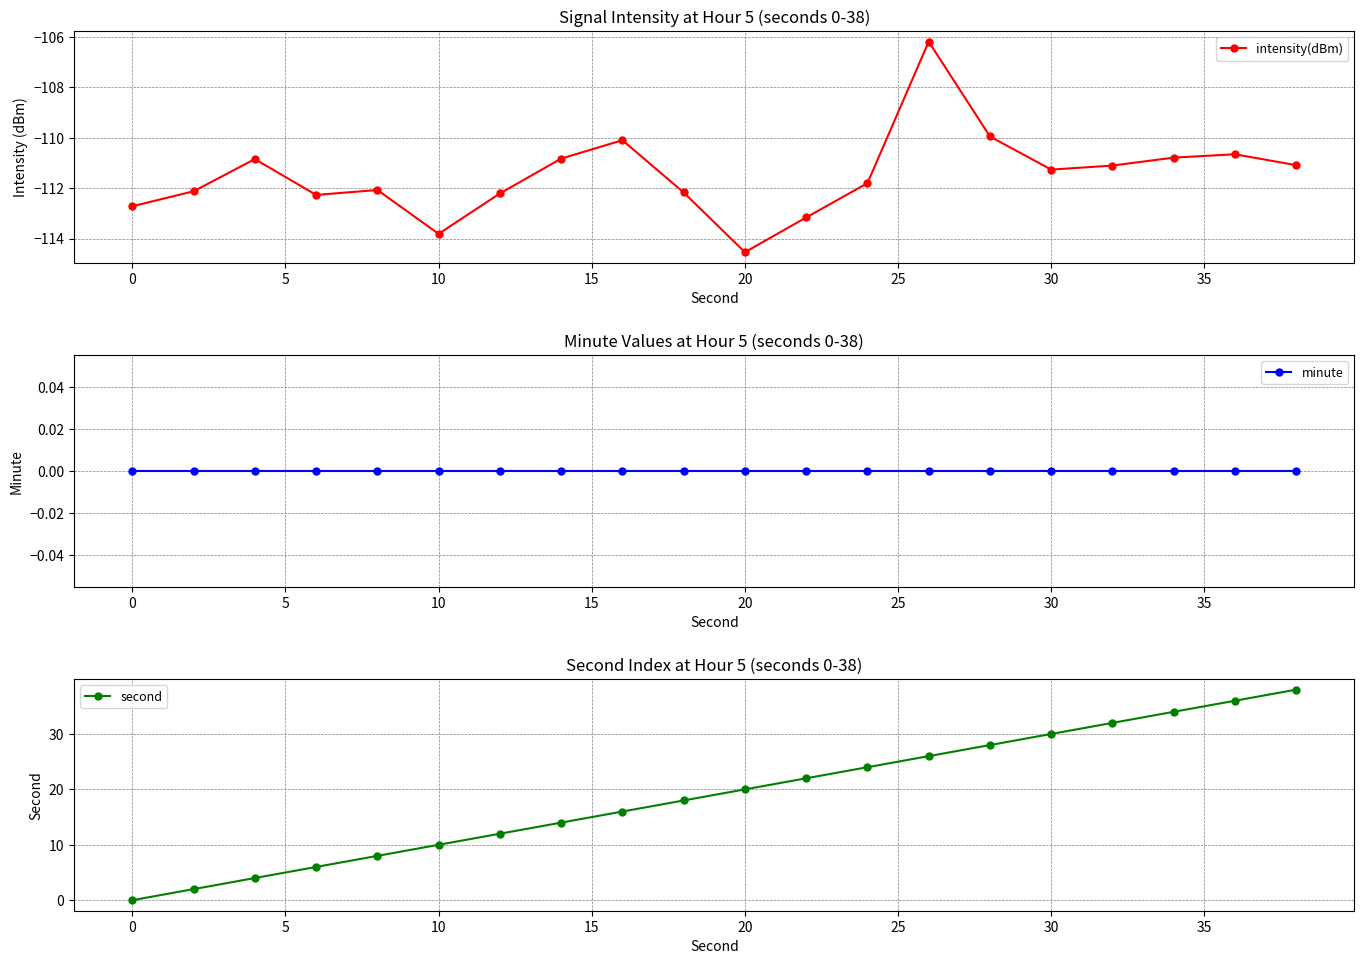

Which category has the lowest value in the intensity(dBm) series?

20